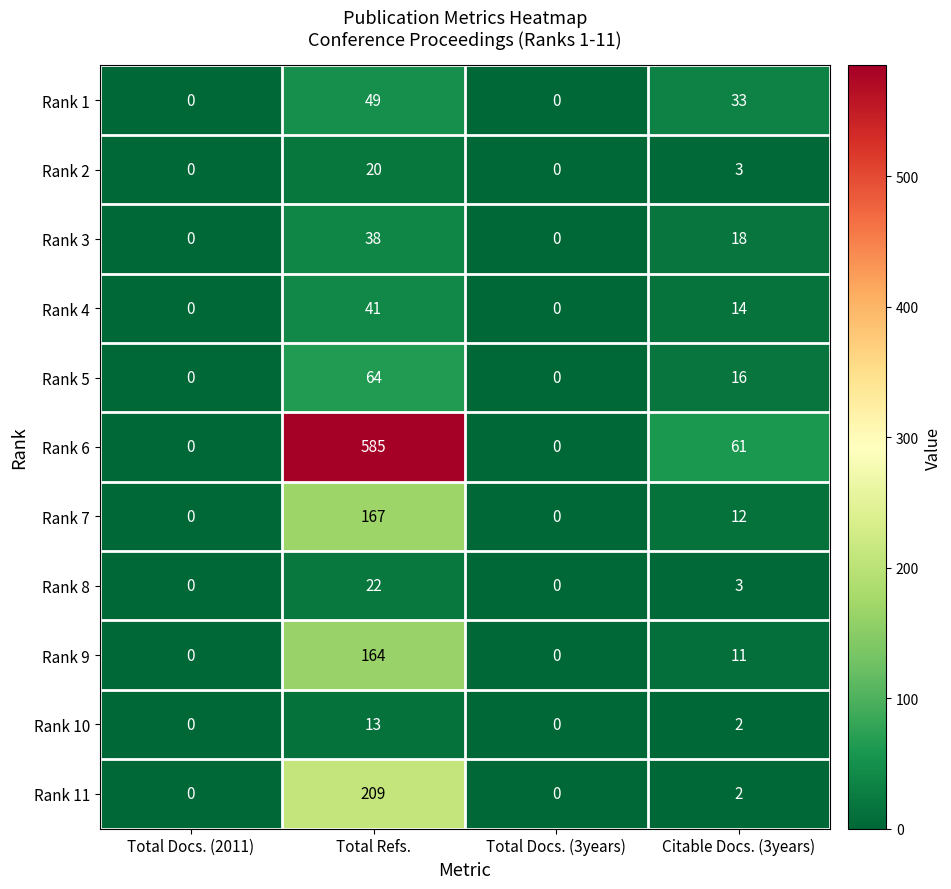

Count the number of data series in this chart.

11